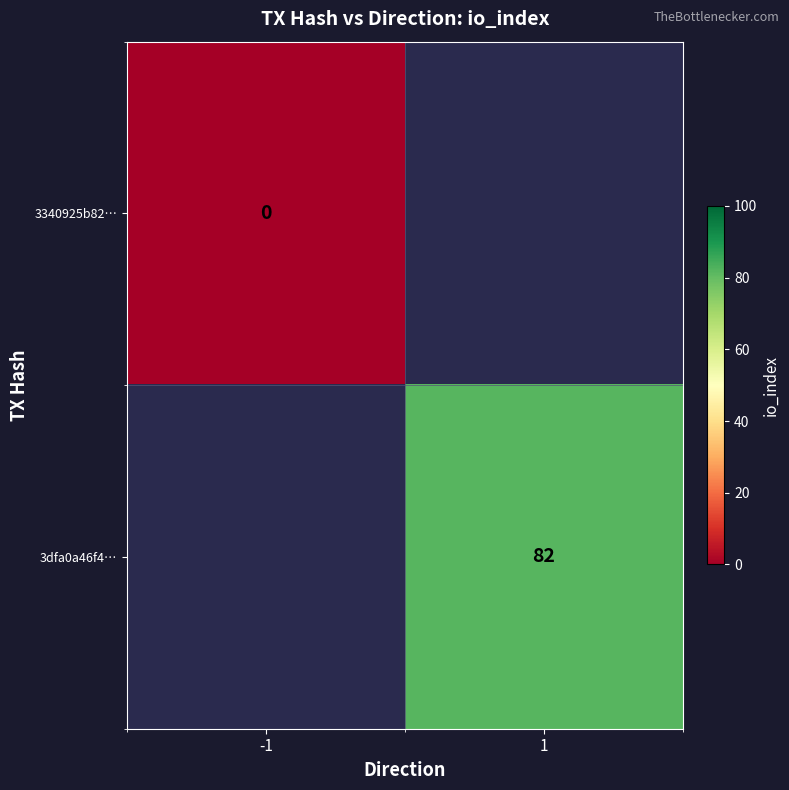

At how many categories does at least one series exceed 47?

1